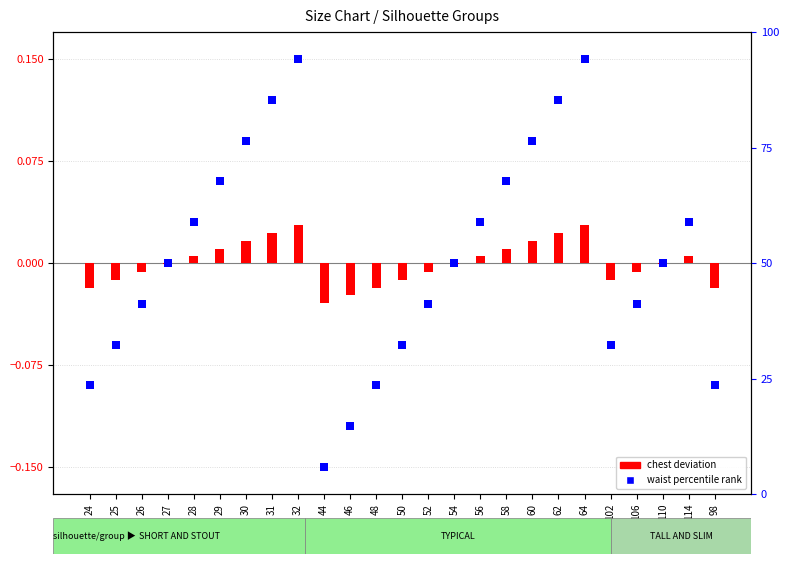

Which series has the largest Y range (max minus min)?

waist percentile rank